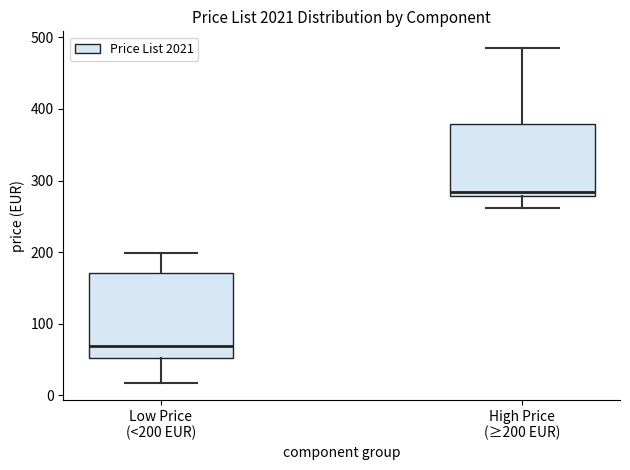

Reading left to right, transcribe this box plot: for each box, give where its median line is, the range the box spans, and where its two whiskers end, as read against the y-axis. The values are not printed on the chart, so give them approximately, as read against the axis.

Low Price (<200 EUR): median 70, box 50 to 170, whiskers 20 to 200
High Price (≥200 EUR): median 280 (just above the box's lower edge), box 280 to 380, whiskers 260 to 490